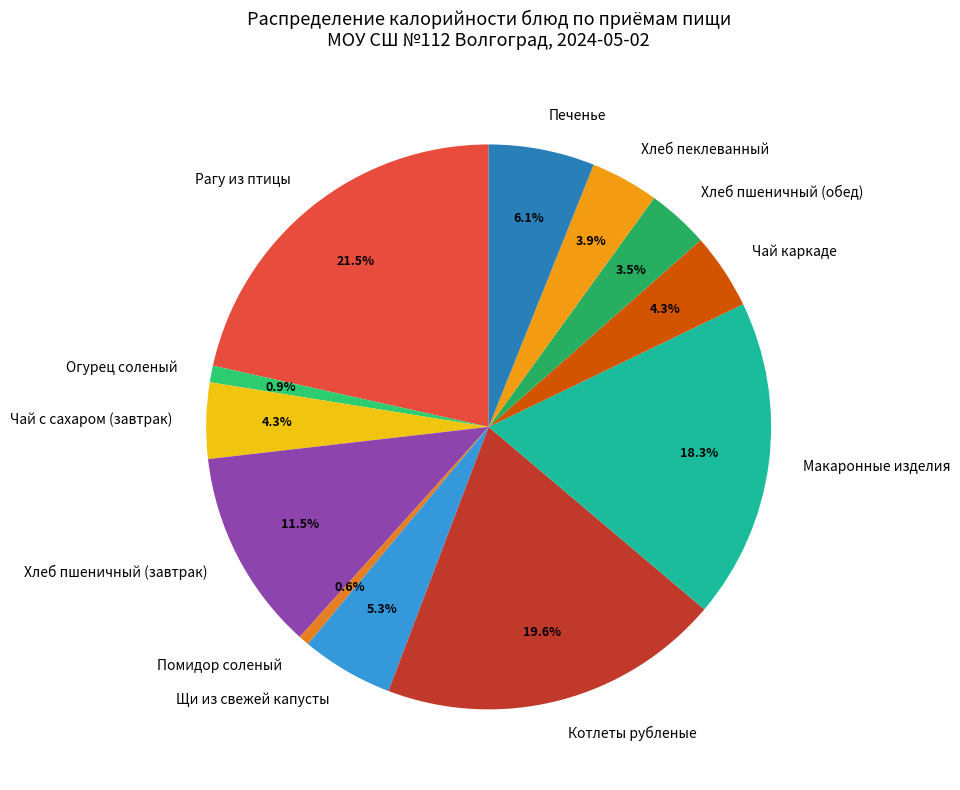

Does any single category account for the majority?

No